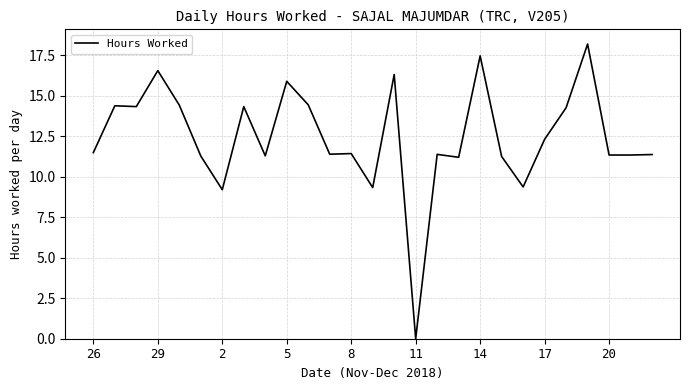

What is the greatest value displayed?

18.2